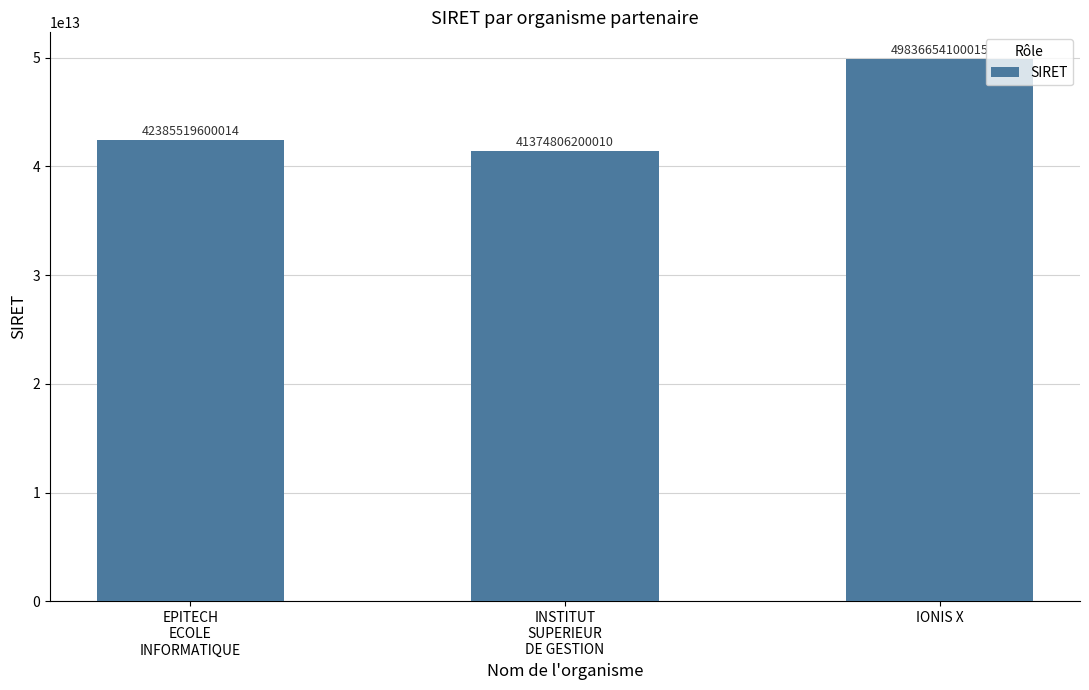

Count the number of categories in the chart.

3